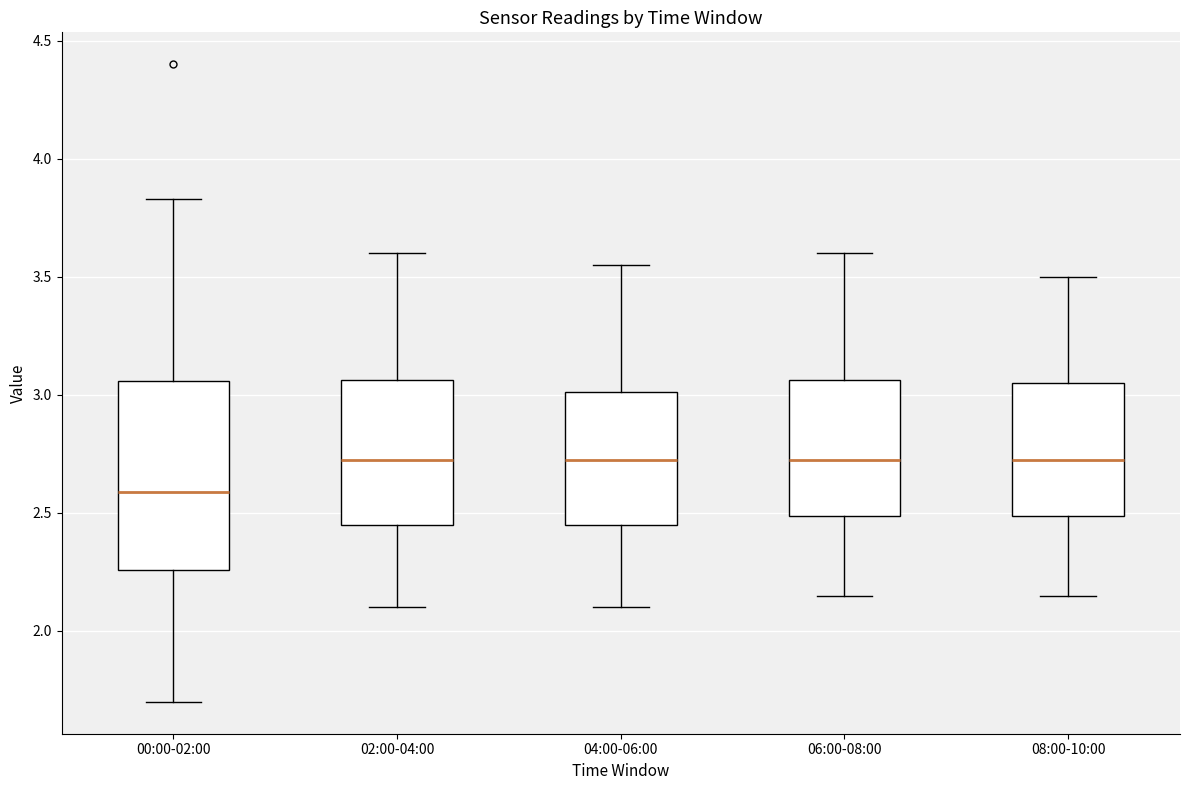

Reading left to right, read every box against the y-axis: the position of its median line, the range the box covers, and the ends of its whiskers. The values are not printed on the chart, so give them approximately, as read against the axis.

00:00-02:00: median 2.60, box 2.25 to 3.05, whiskers 1.70 to 3.85
02:00-04:00: median 2.75, box 2.45 to 3.05, whiskers 2.10 to 3.60
04:00-06:00: median 2.75, box 2.45 to 3.00, whiskers 2.10 to 3.55
06:00-08:00: median 2.75, box 2.50 to 3.05, whiskers 2.15 to 3.60
08:00-10:00: median 2.75, box 2.50 to 3.05, whiskers 2.15 to 3.50